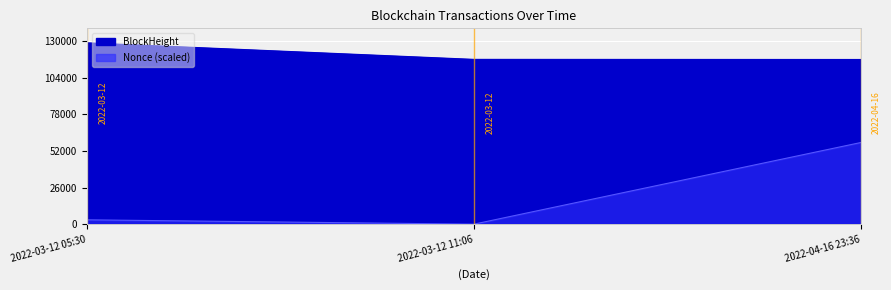

How many data points does each series have?

3